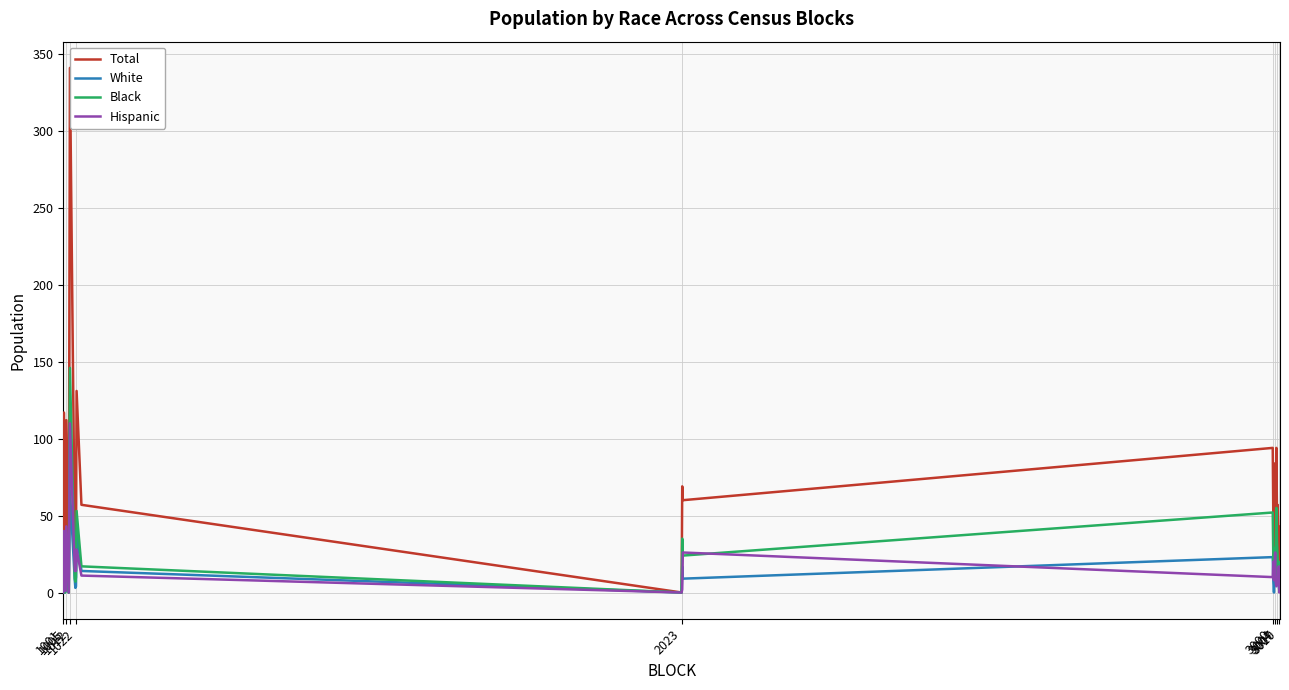

At which category does Black reach its first local valley?

1012